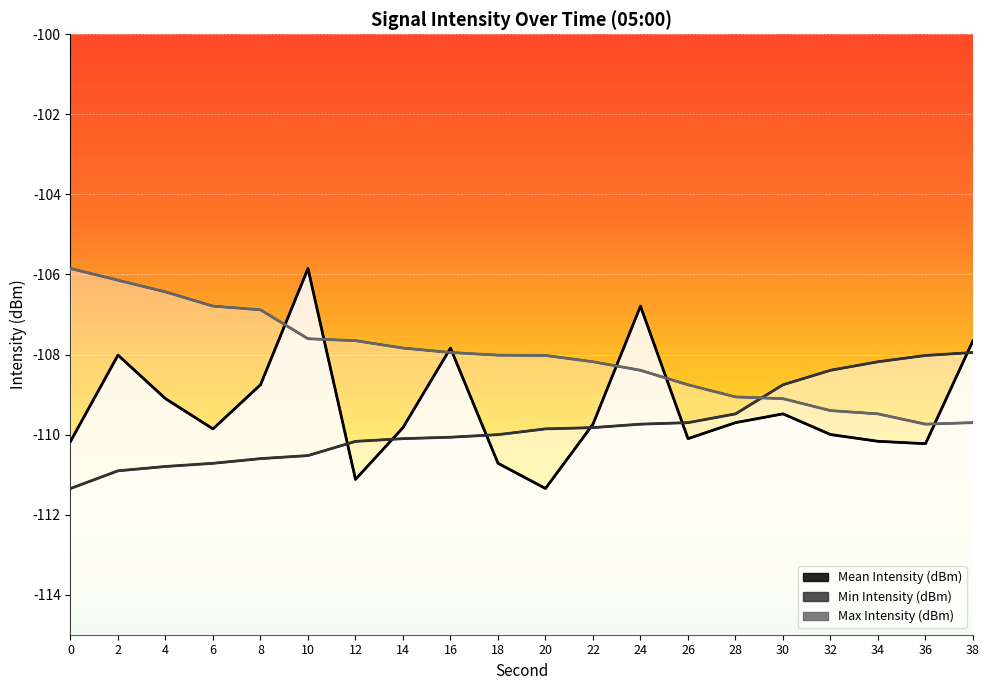

Which series has the largest range (max minus min)?

Mean Intensity (dBm)